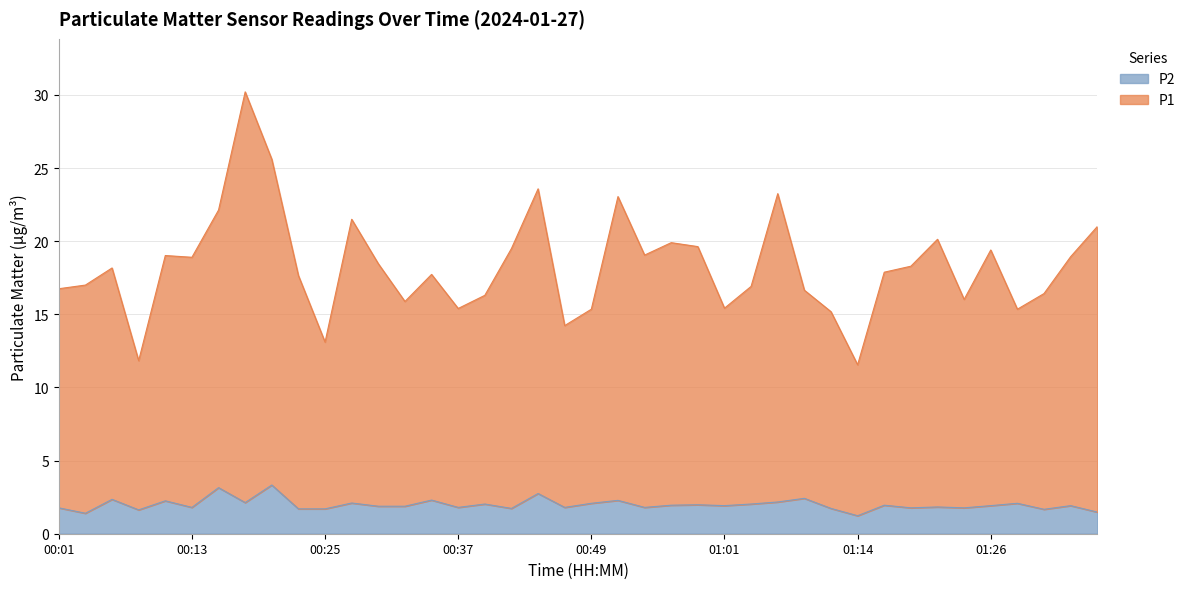

List the series in order of their overall mean, highest first.

P1, P2